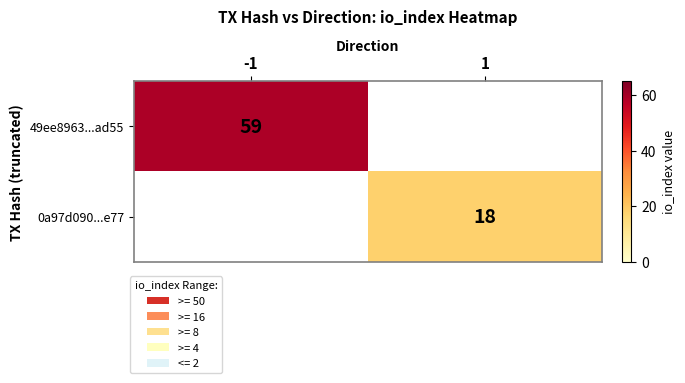

Between 1 and -1, which is larger?

-1